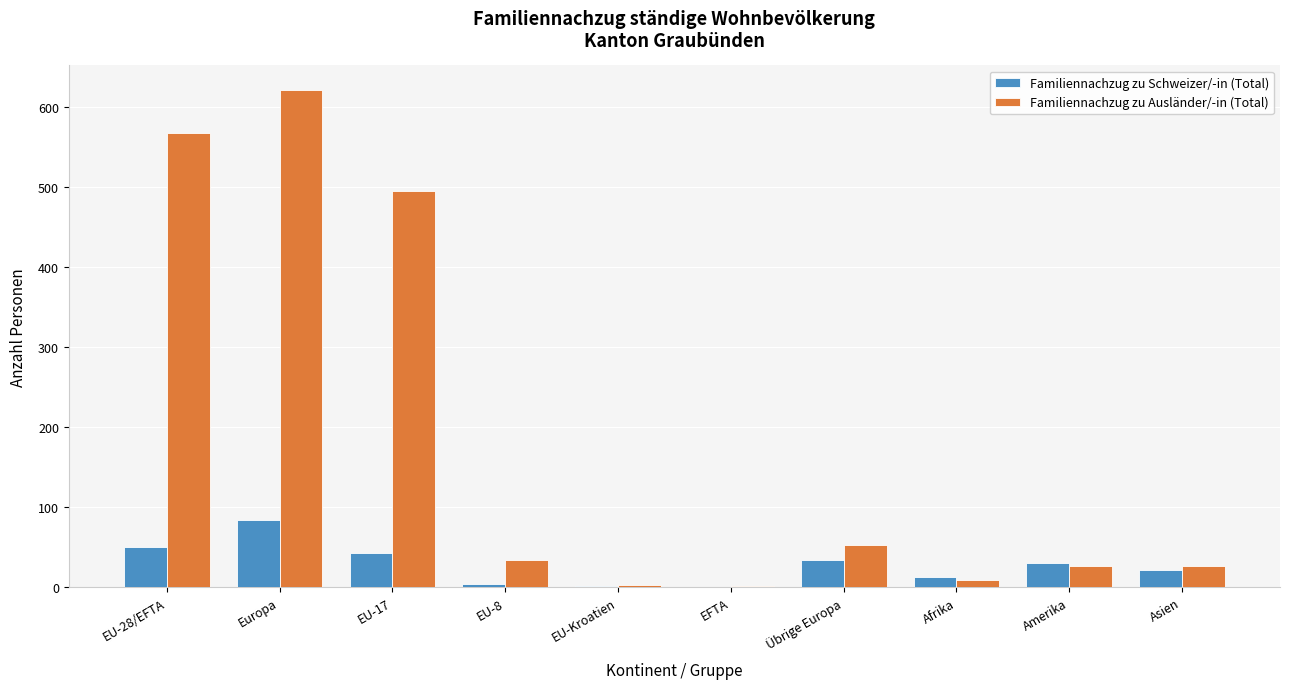

What is the spread (max minus min) of values at EU-Kroatien?

2